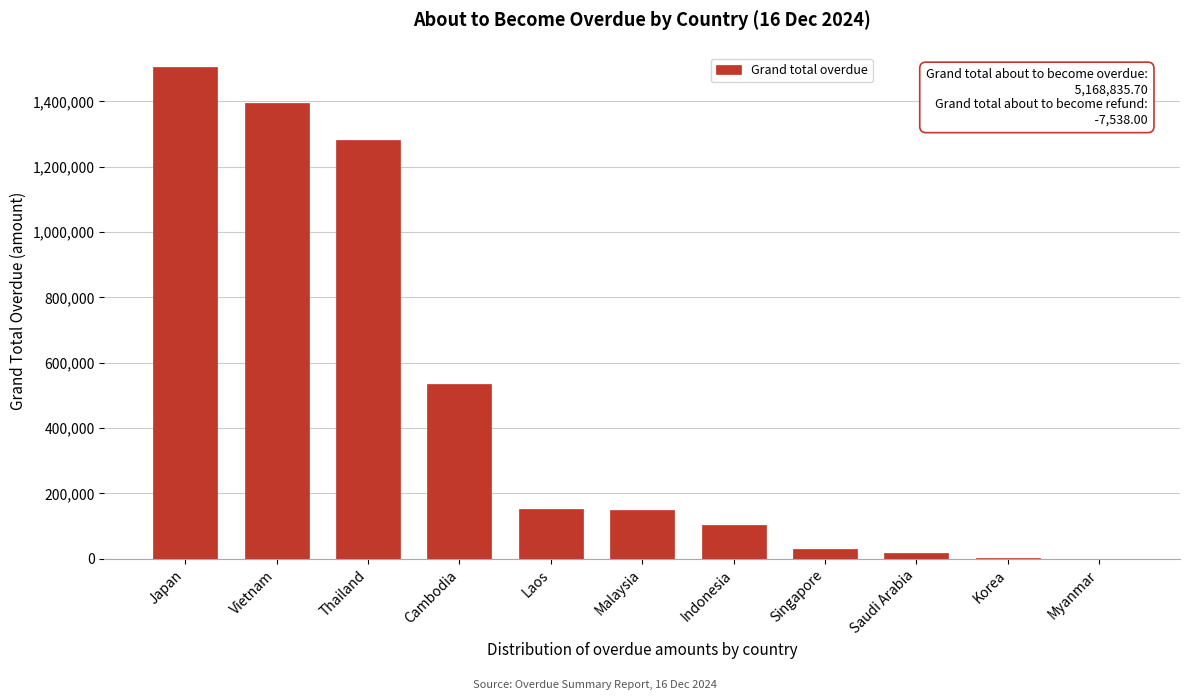

What is the sum of all values?

5168835.7